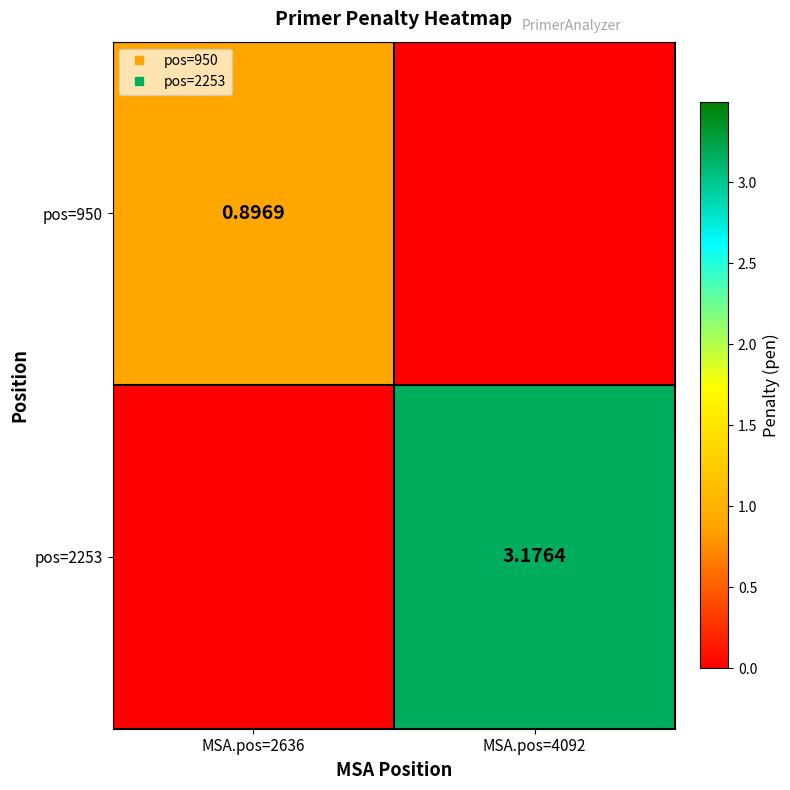

How many series are shown in this chart?

2